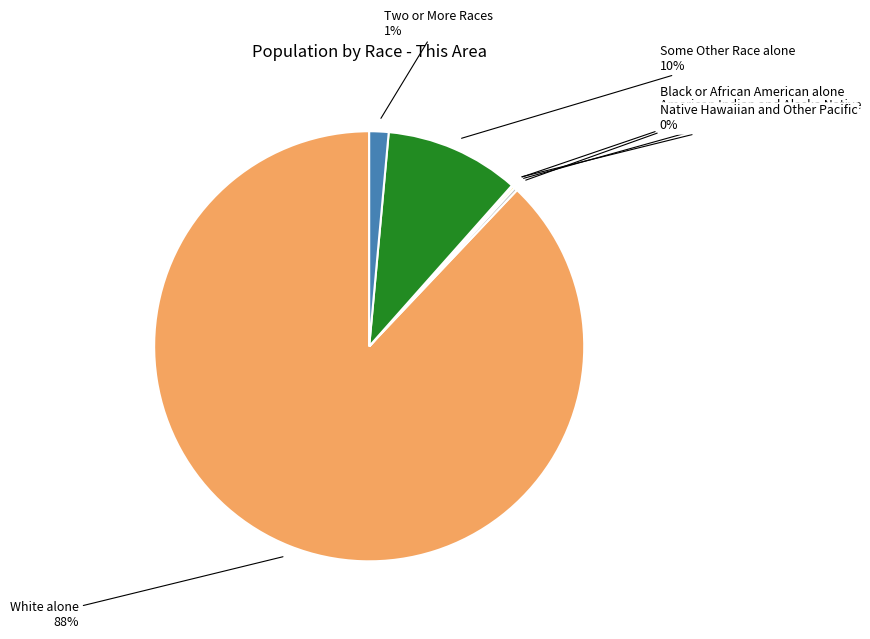

What percentage is the Two or More Races slice, to the nearest percent?

1%